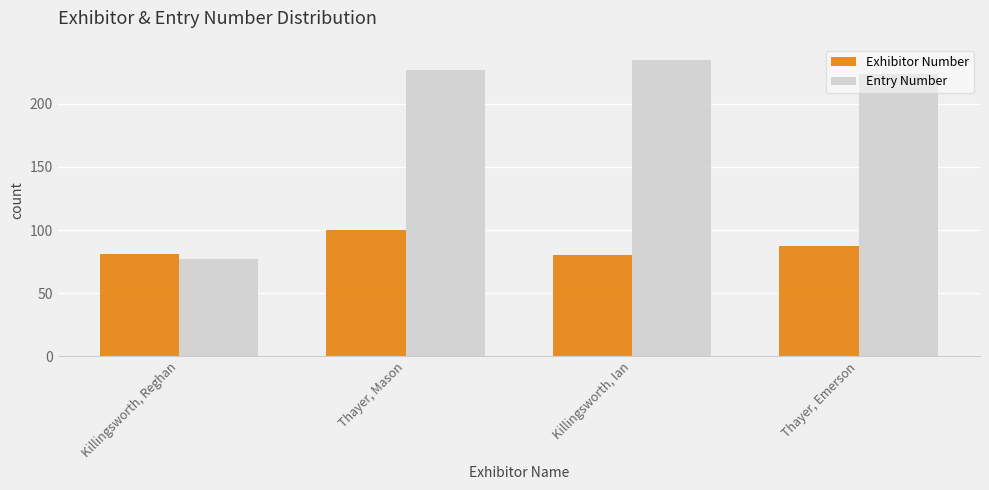

What position from the left is Thayer, Mason?

2